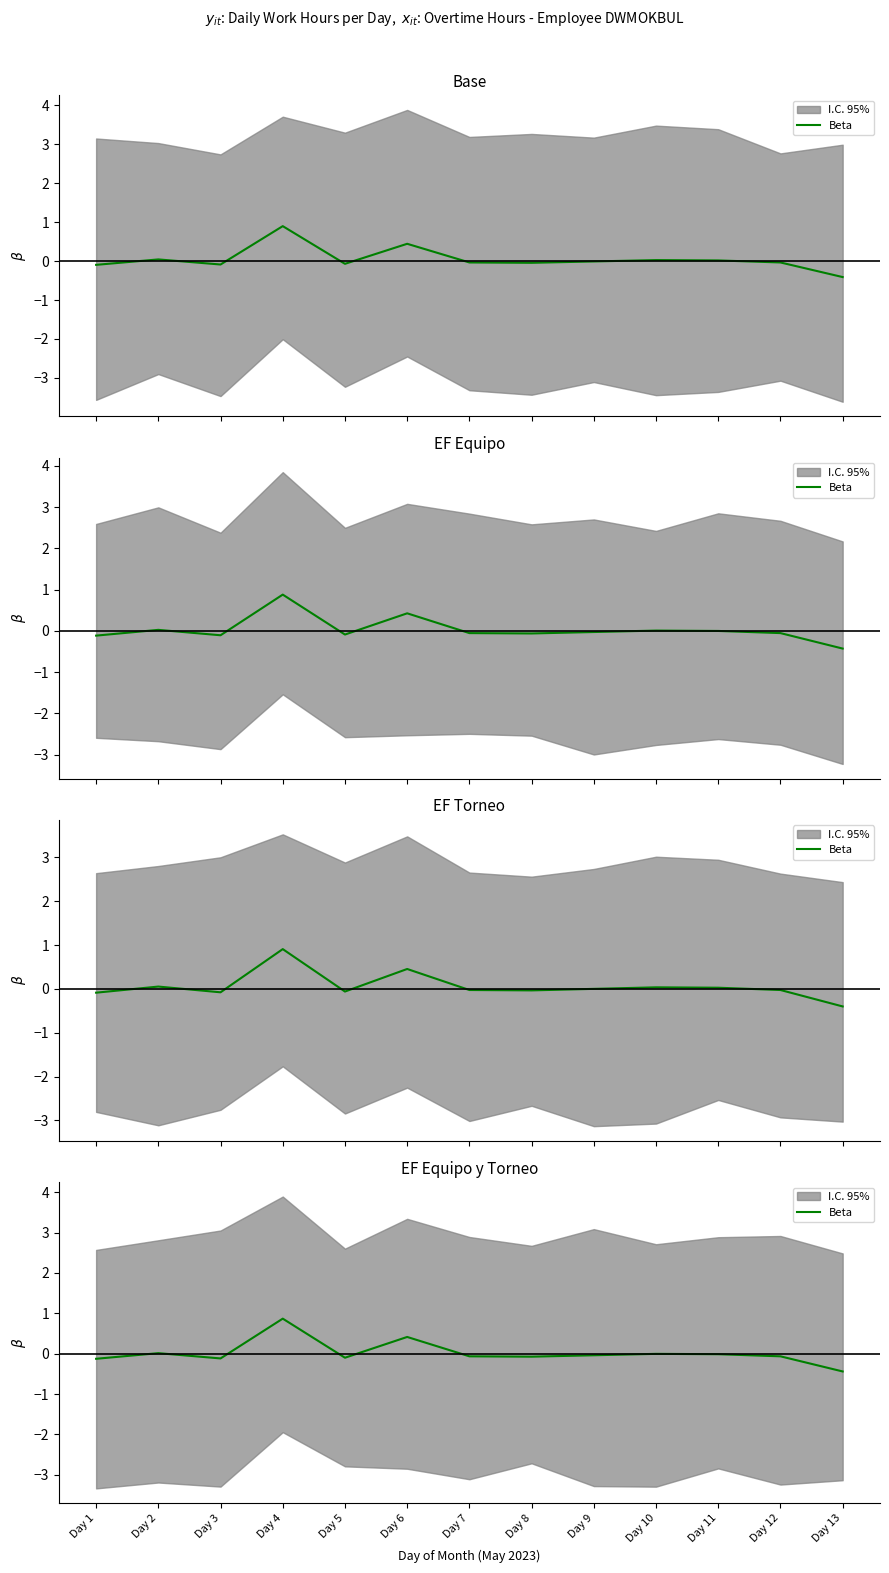

True or false: the data shows -0.0 at Day 11.

False